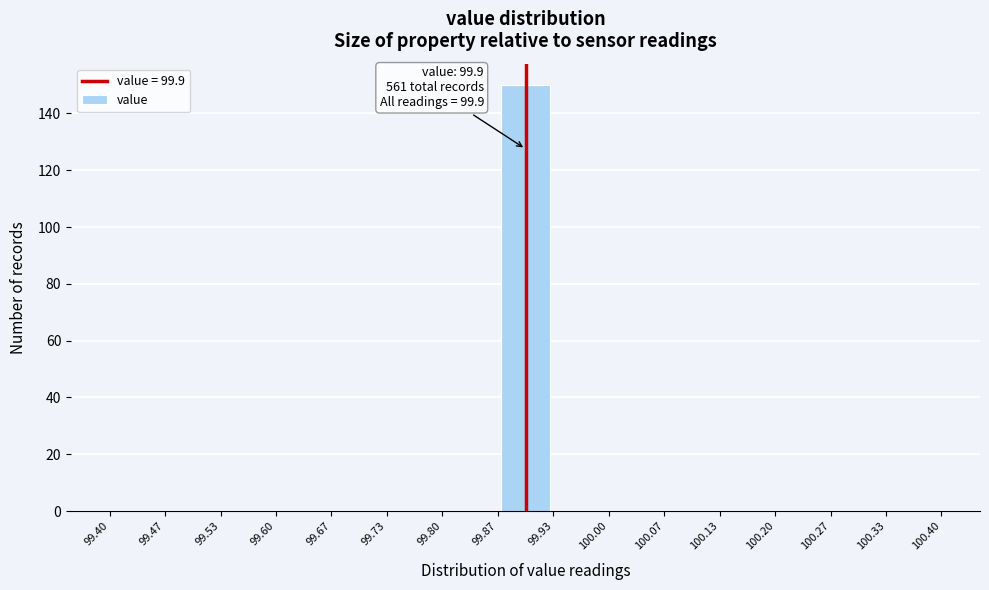

Over which range of the x-axis is the bar tallest?

99.87 to 99.93